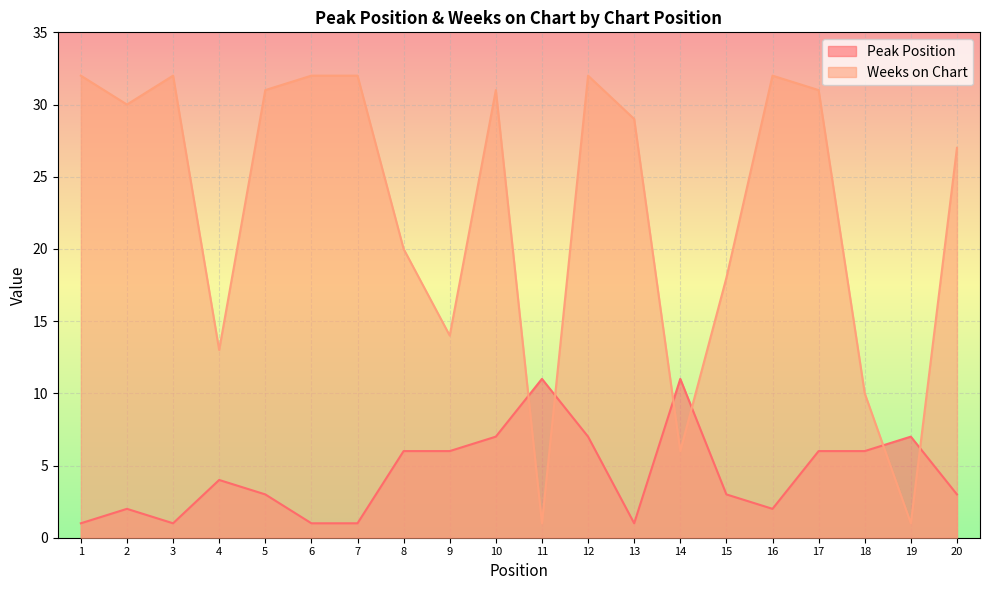

At which label does Weeks on Chart reach its minimum?

11